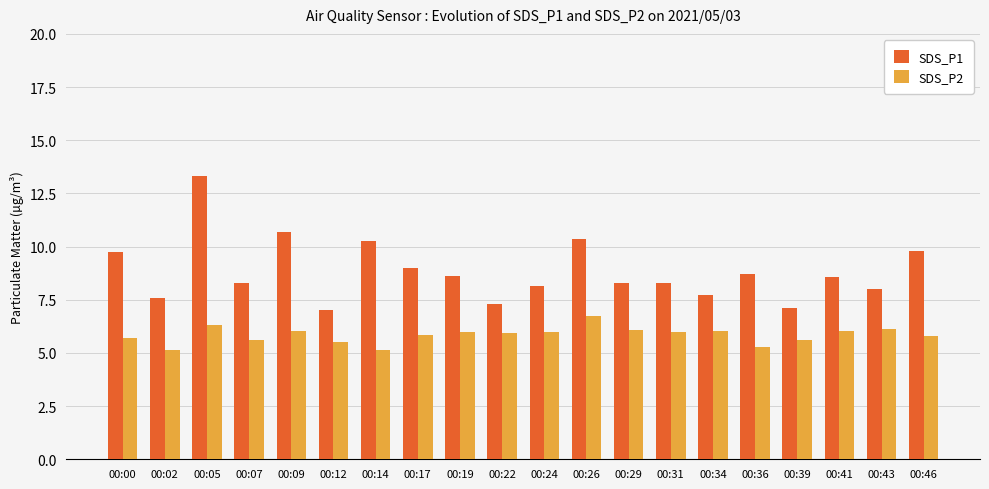

What is the spread (max minus min) of values at 00:12?

1.5